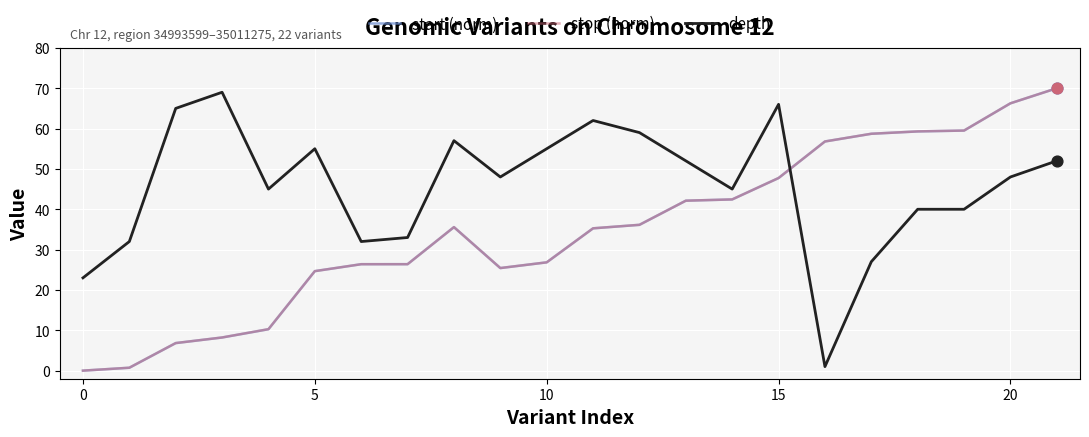

What is the maximum value shown in the chart?

70.0